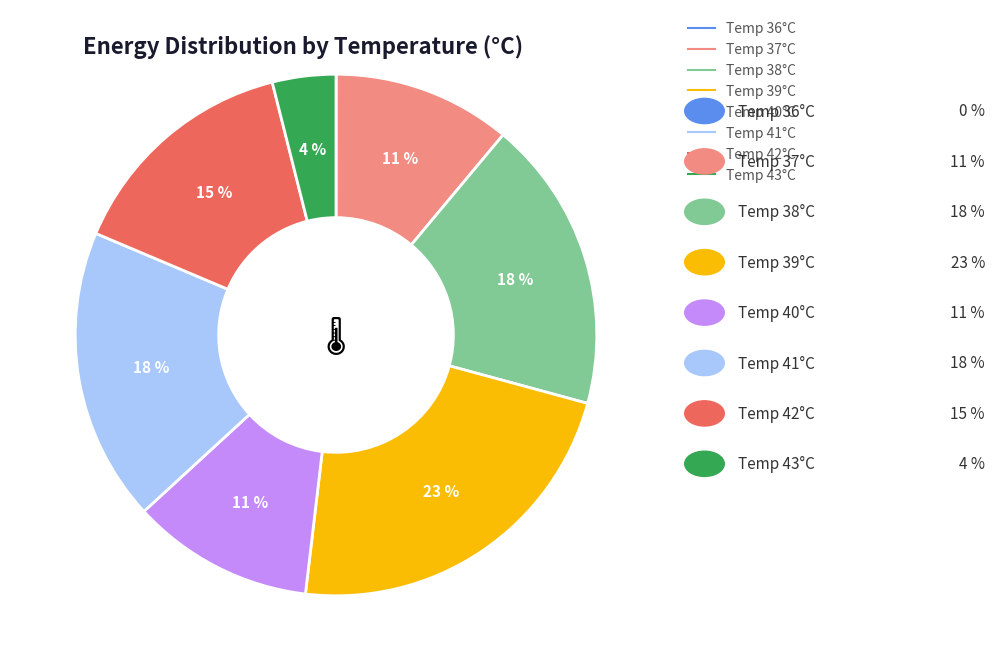

To the nearest percent, what is the difference between the largest and smallest slice percentages?

23%